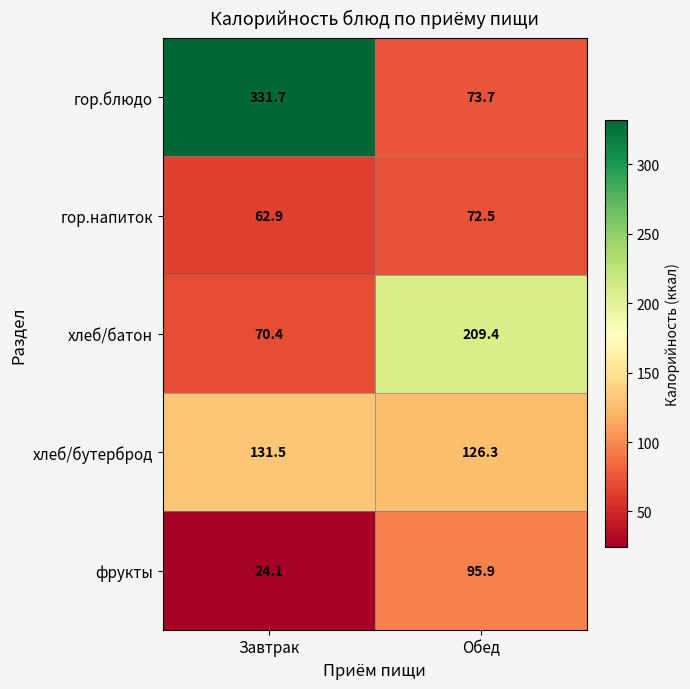

Where is гор.блюдо nearest to the value 202?

Обед